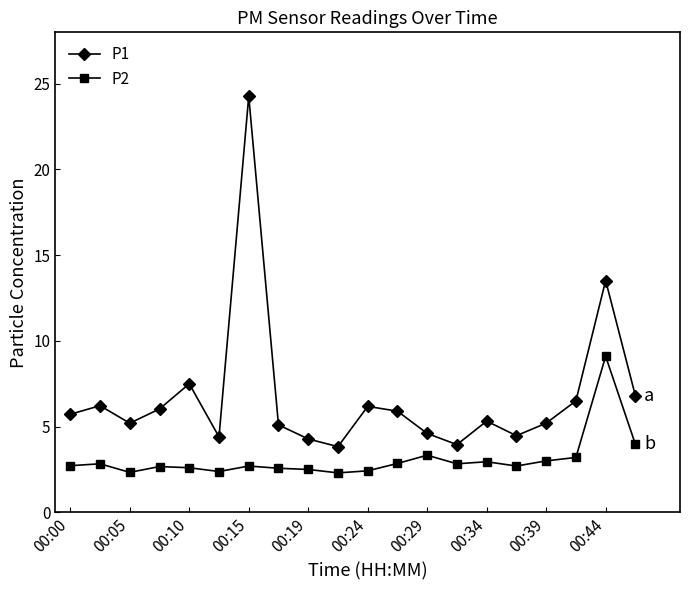

True or false: P2 has more than 0 interior local peaks.

True